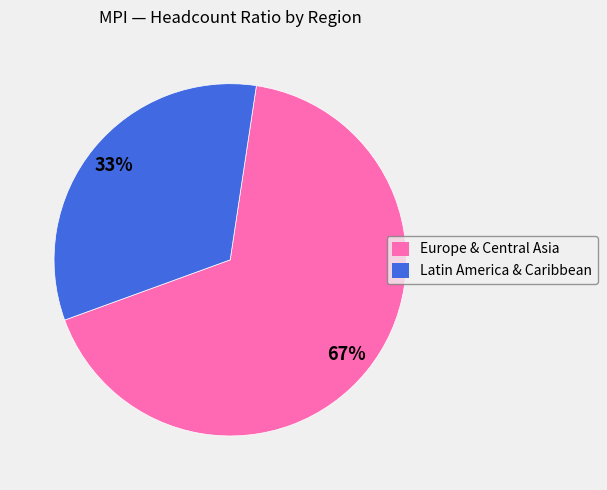

To the nearest percent, what is the average slice percentage?

50%